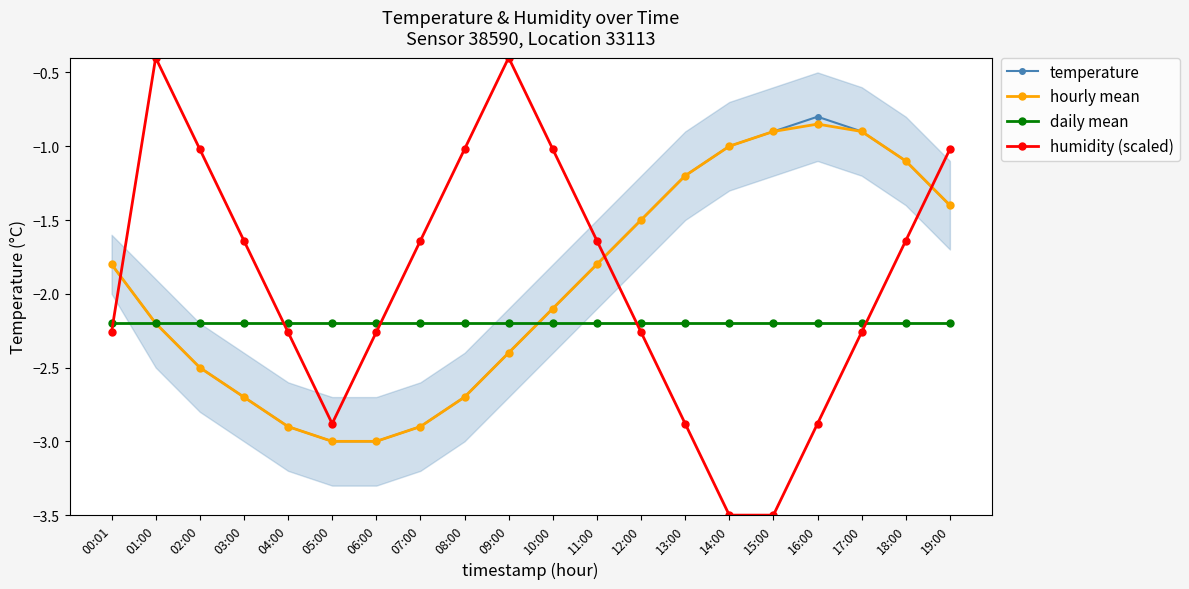

What is the difference between the humidity (scaled) values at 13:00 and 00:01?

0.6